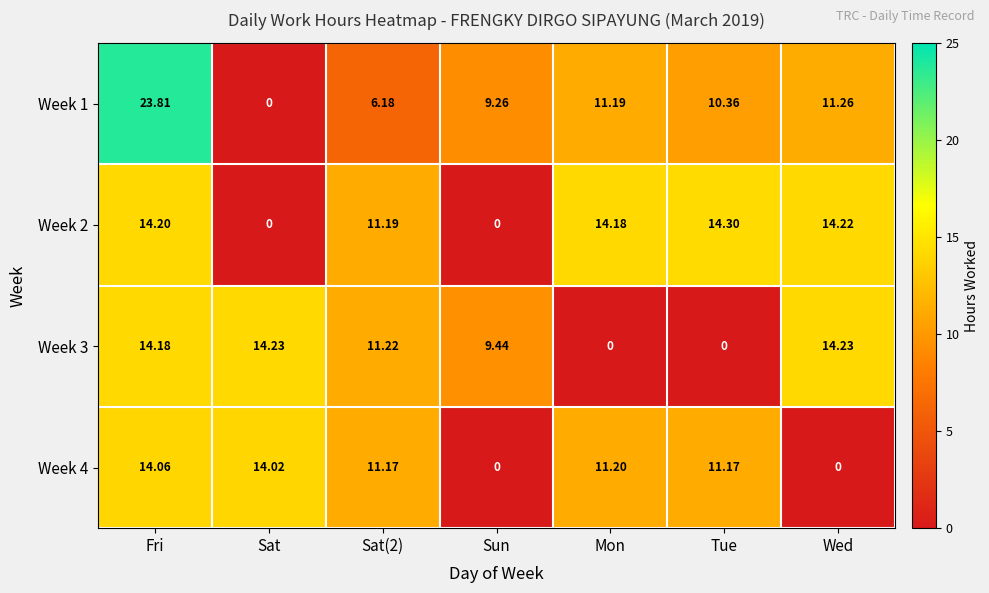

Count the number of categories in the chart.

7